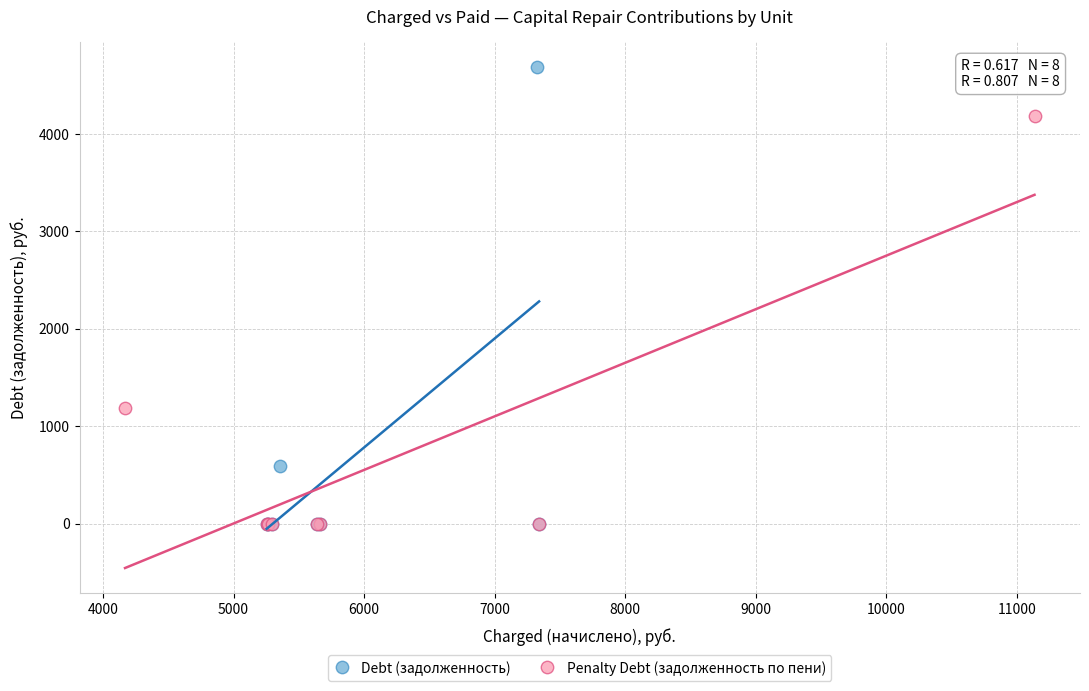

Which series reaches the maximum Y coordinate?

Debt (задолженность)